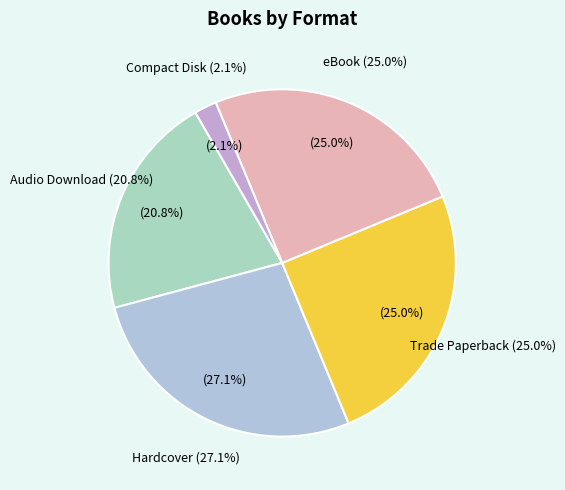

Rank the categories by value from lowest to highest.

Compact Disk, Audio Download, Trade Paperback, eBook, Hardcover